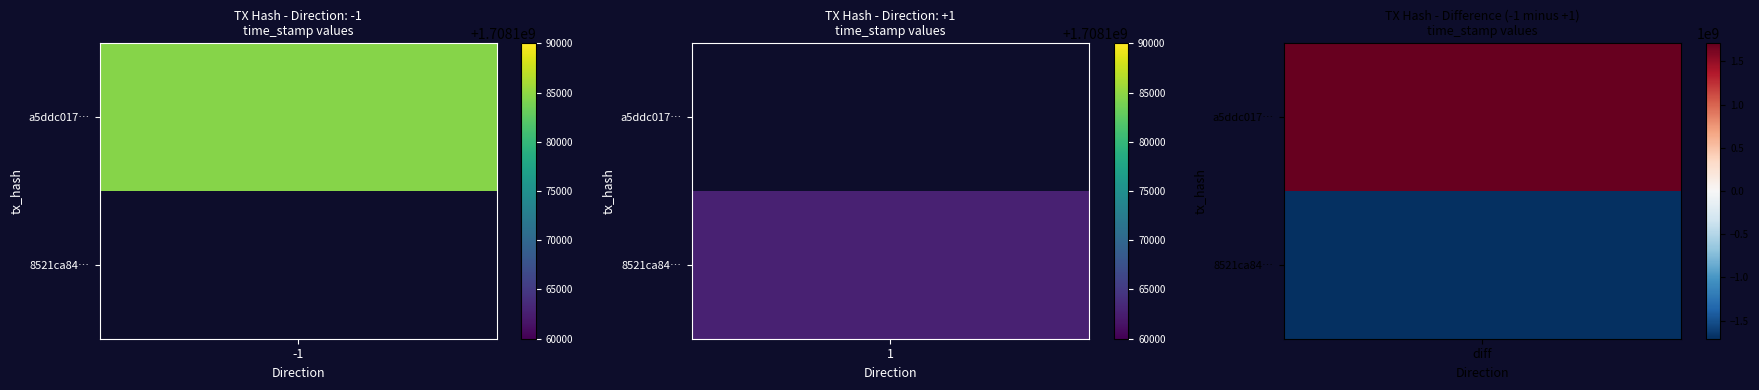

Reading left to right, extract all data points from this chart.

a5ddc017627548a43f899a7cfc3c8dcbb88ebf4: 1708184573	0
8521ca849bfc21afcc2260134e2e31f6a5c0992: 0	1708162697